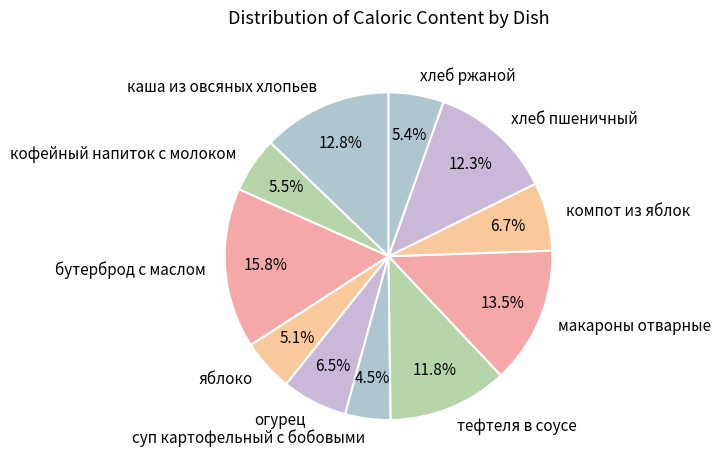

To the nearest percent, what percentage of the pie is хлеб пшеничный?

12%